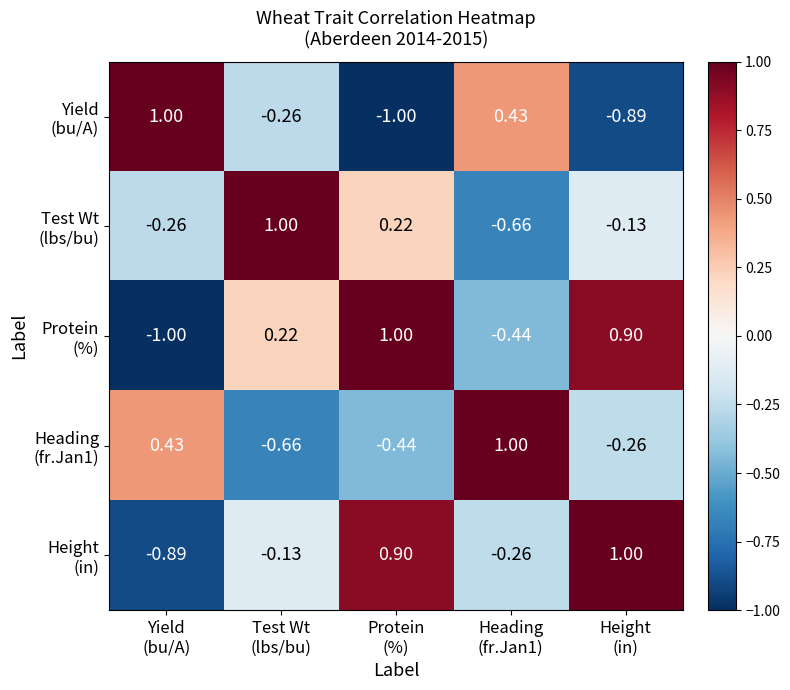

Rank the series at Test Wt (lbs/bu) from lowest to highest value.

Heading (fr.Jan1), Yield (bu/A), Height (in), Protein (%), Test Wt (lbs/bu)